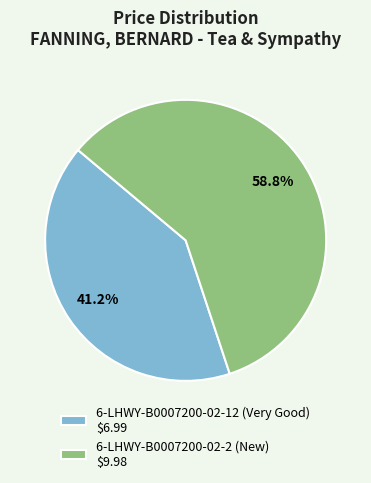

Is it true that 6-LHWY-B0007200-02-2 (New) is 70% of the pie?

False